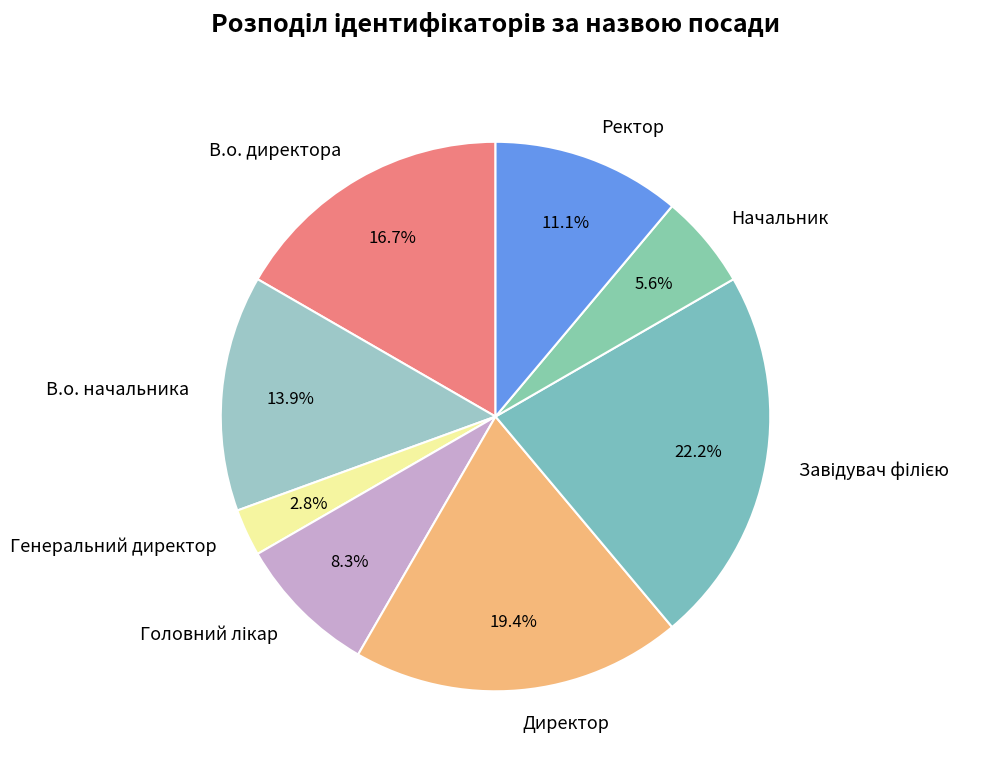

Does В.о. начальника represent more than half of the total?

No